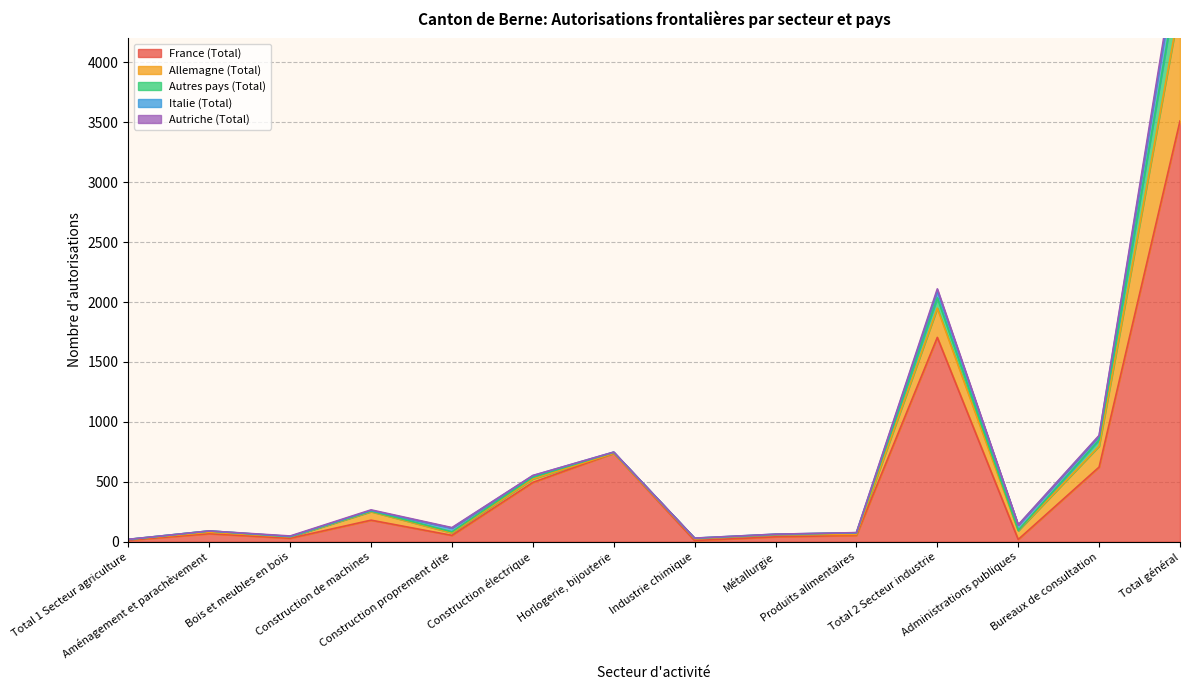

Which has a higher value, Administrations publiques or Horlogerie, bijouterie?

Horlogerie, bijouterie